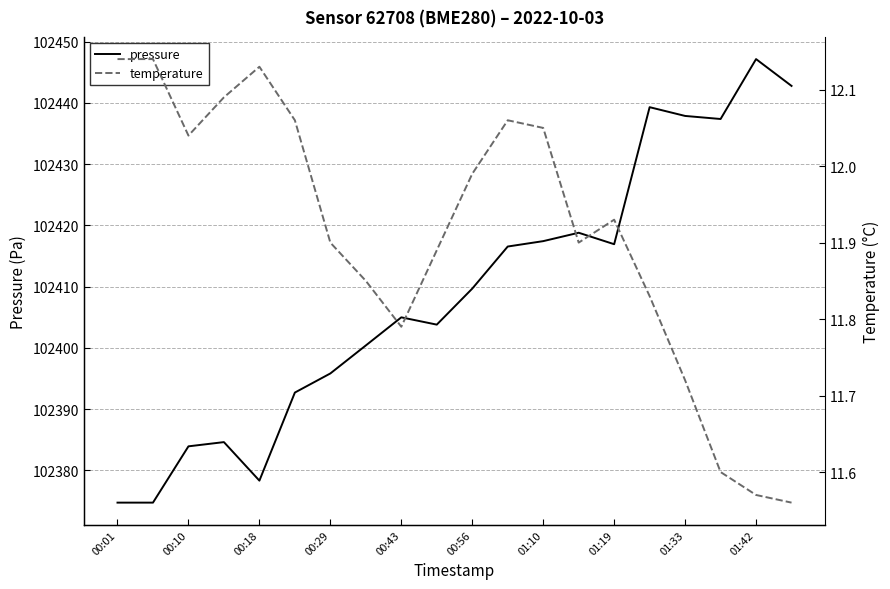

True or false: pressure has a value of 102447.2 at 01:42.

True